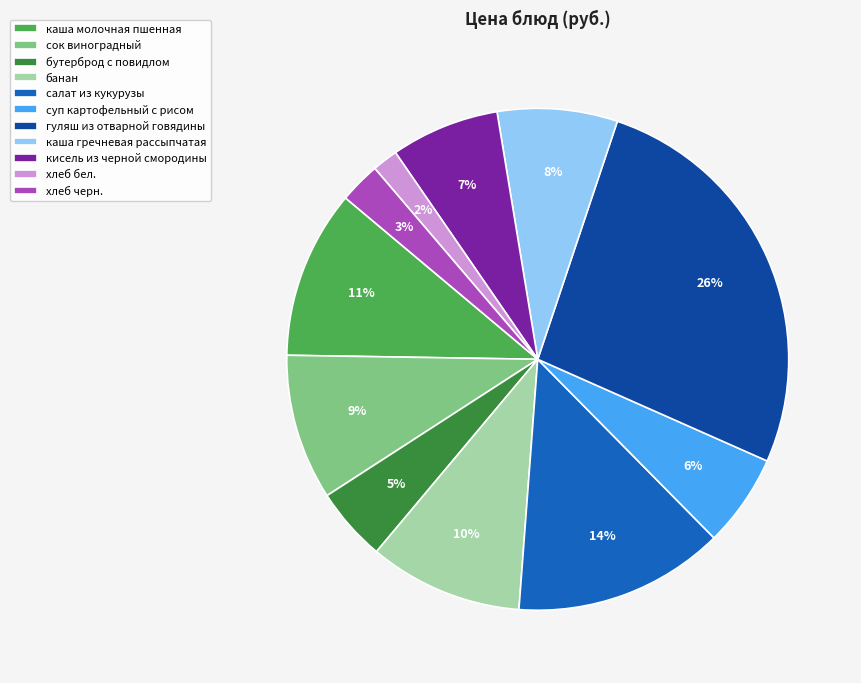

Rank the categories by value from lowest to highest.

хлеб бел., хлеб черн., бутерброд с повидлом, суп картофельный с рисом, кисель из черной смородины, каша гречневая рассыпчатая, сок виноградный, банан, каша молочная пшенная, салат из кукурузы, гуляш из отварной говядины